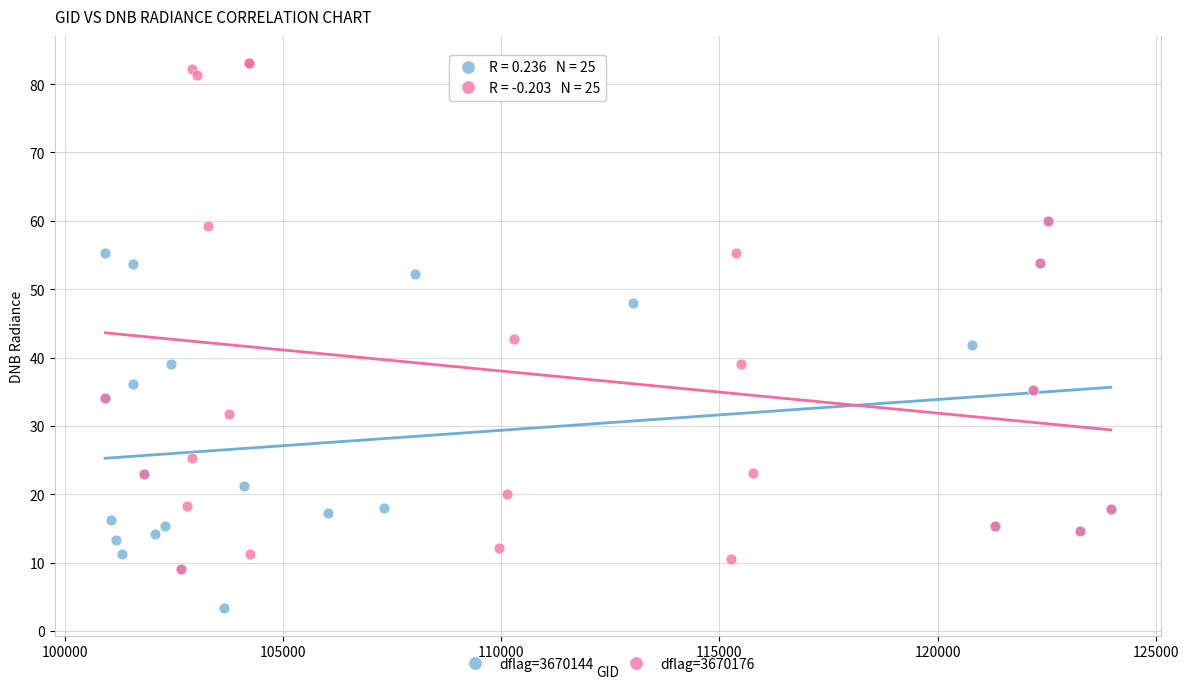

Which series reaches the minimum Y coordinate?

dflag=3670144